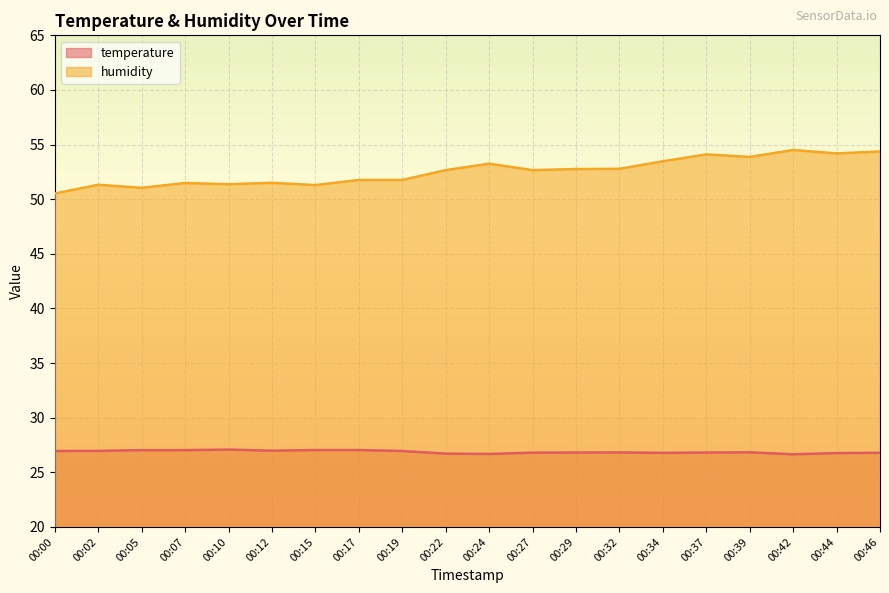

Where does the humidity series first go above 52?

00:22